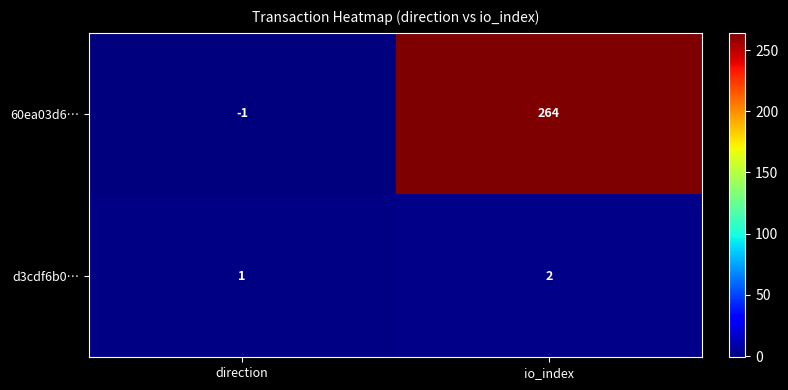

At which category is the sum across all series the highest?

io_index